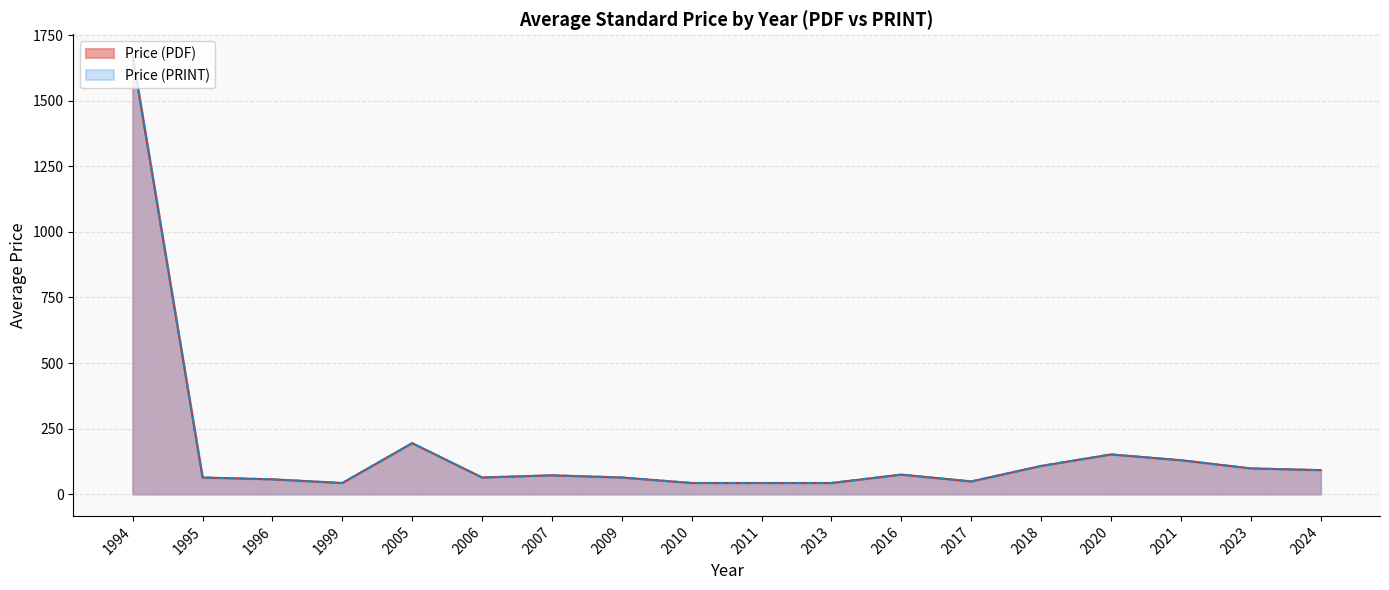

True or false: Price (PDF) and Price (PRINT) intersect in this chart.

False